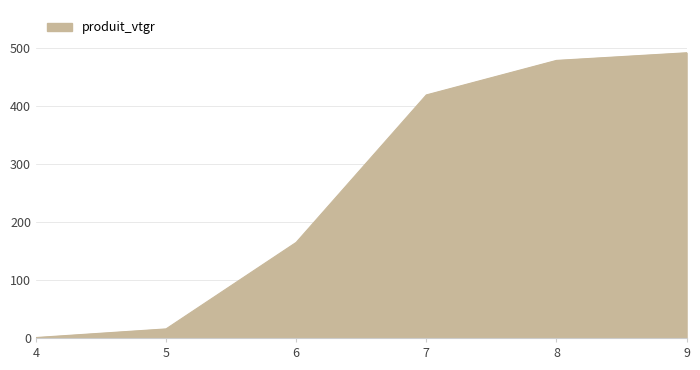

Rank the categories by value from highest to lowest.

9, 8, 7, 6, 5, 4